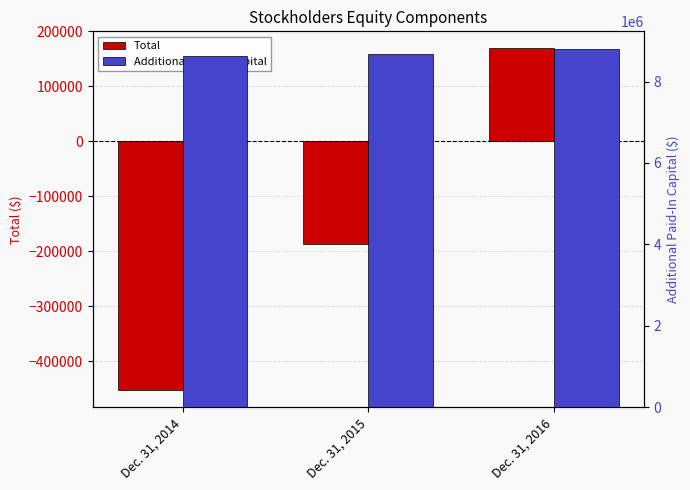

What is the value of the Additional Paid-In Capital bar at the 3rd from the left?

8792782